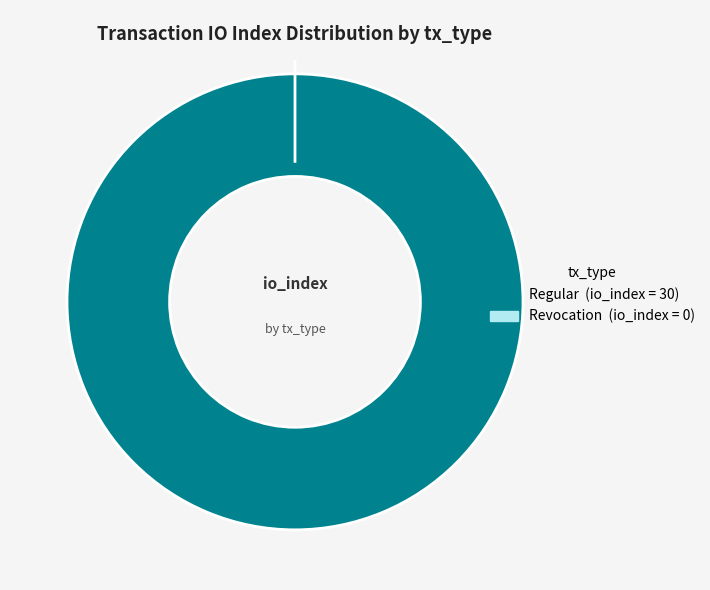

Combined, what portion of the pie is Revocation (io_index=0) and Regular (io_index=30)?

100.0%